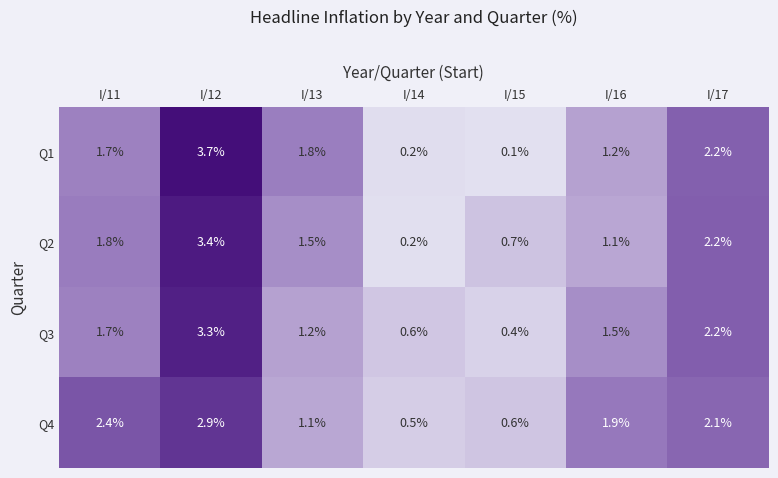

Reading right to left, what are all the values shown in this chart?

Q1: 2.2	1.2	0.1	0.2	1.8	3.7	1.7
Q2: 2.2	1.1	0.7	0.2	1.5	3.4	1.8
Q3: 2.2	1.5	0.4	0.6	1.2	3.3	1.7
Q4: 2.1	1.9	0.6	0.5	1.1	2.9	2.4